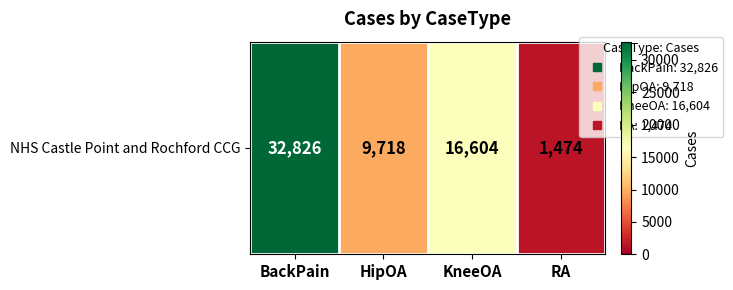

The value at KneeOA is 16604. True or false?

True